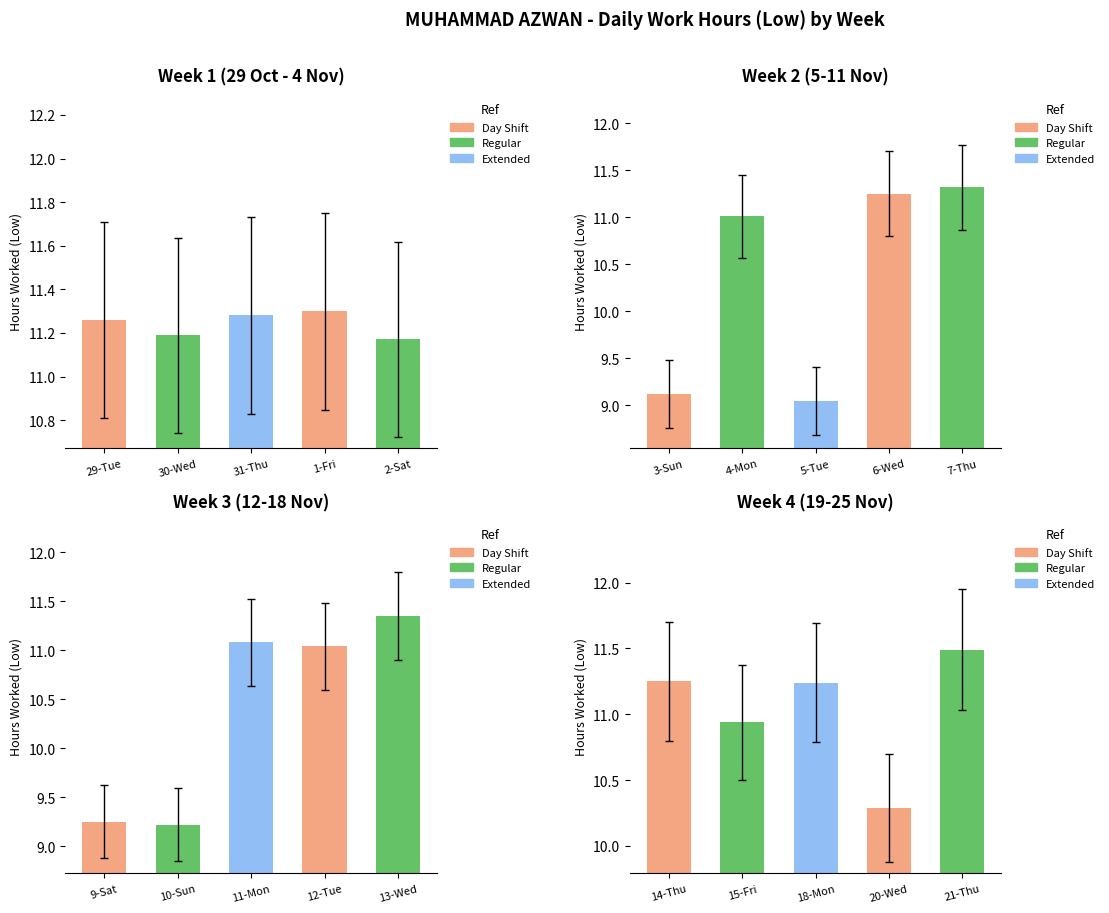

What is the label of the 2nd bar from the left?

30-Wed